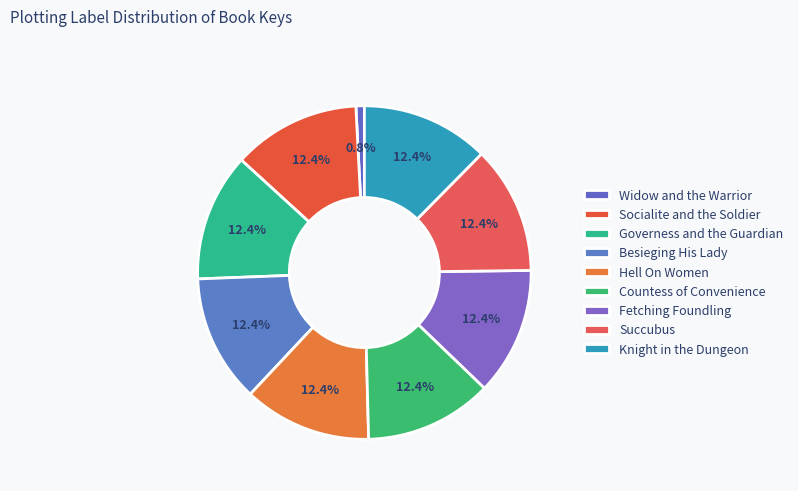

How many slices are in this pie chart?

9